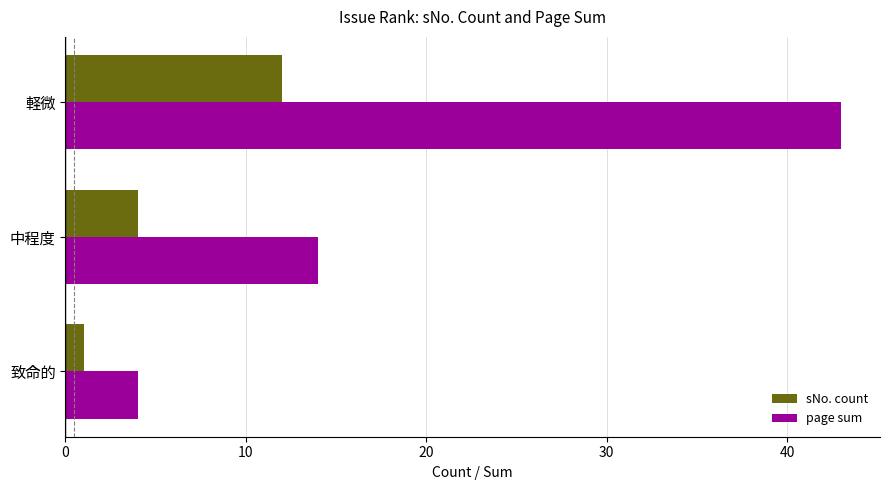

What are all the series names shown in the legend?

sNo. count, page sum